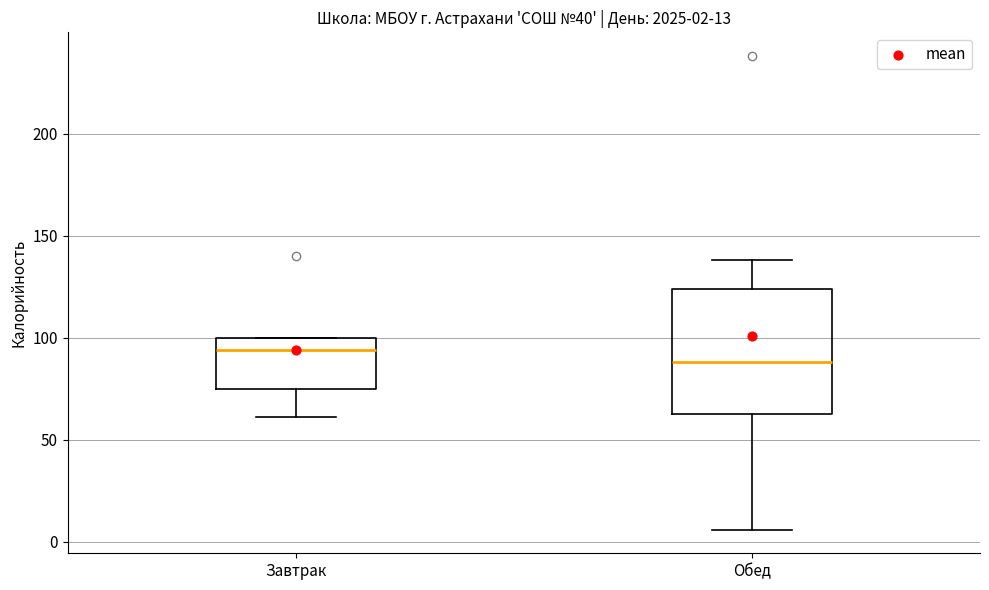

Which box has the highest median line?

Завтрак